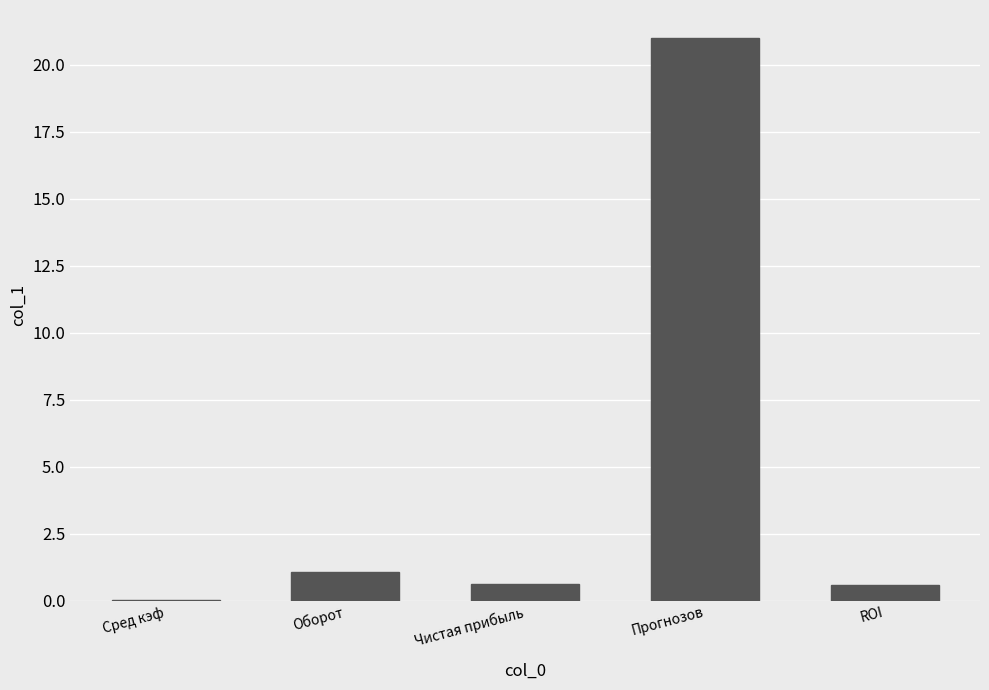

The chart shows a value of 21.0 at Прогнозов. True or false?

True